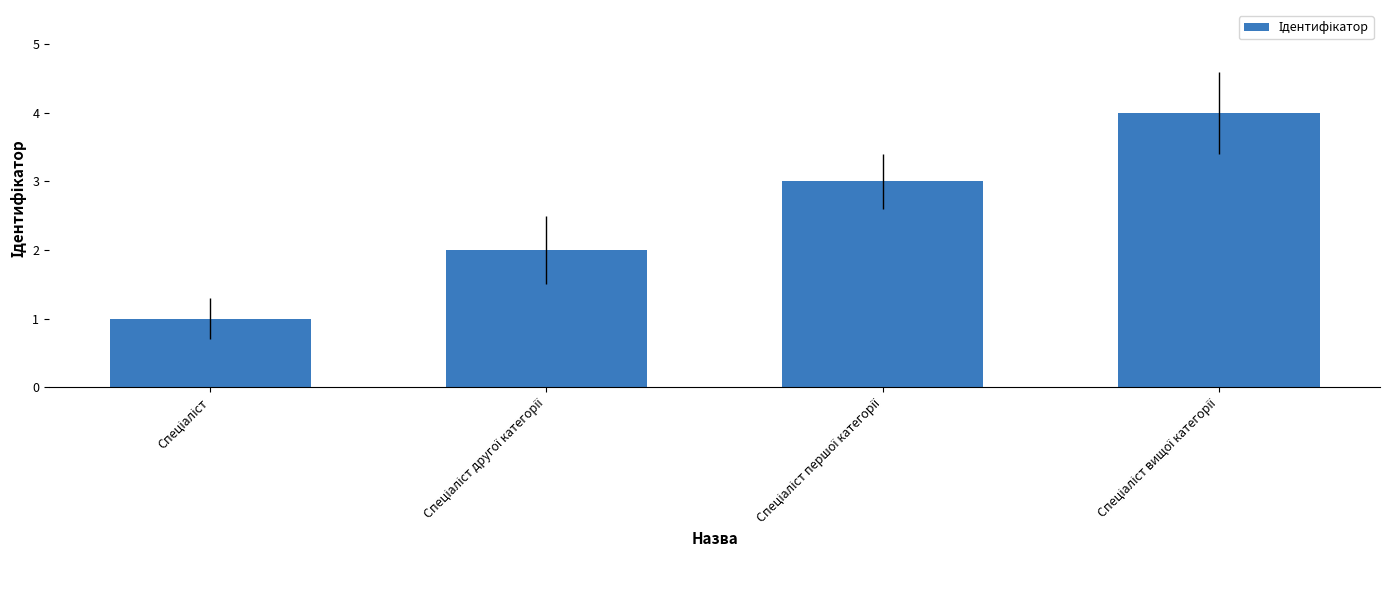

What is the greatest value displayed?

4